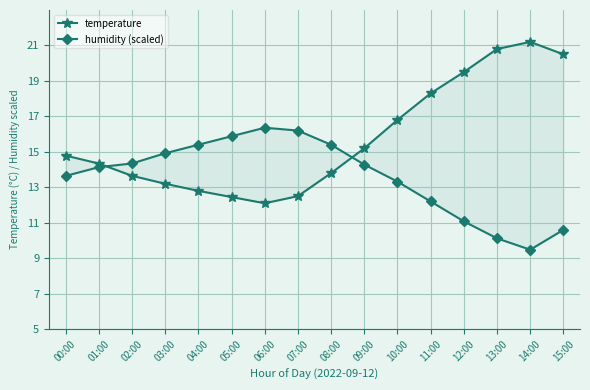

How many distinct data groups are displayed?

2